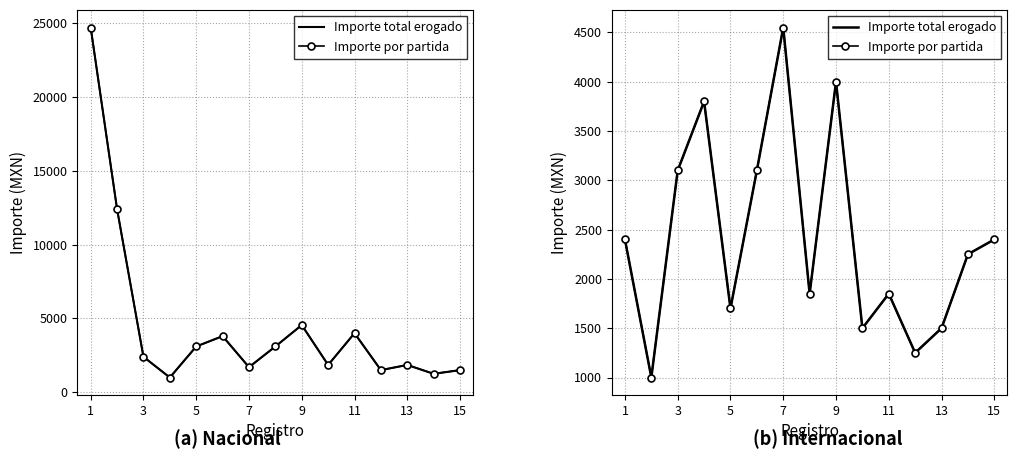

Where is Importe total erogado nearest to the value 2775?

3